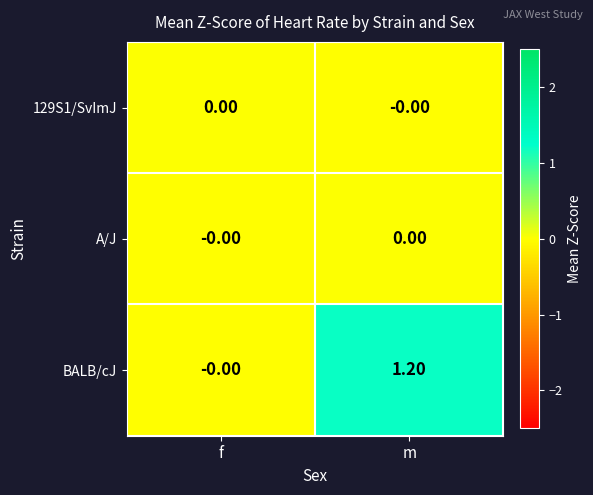

Where does the BALB/cJ series first go above 1?

m